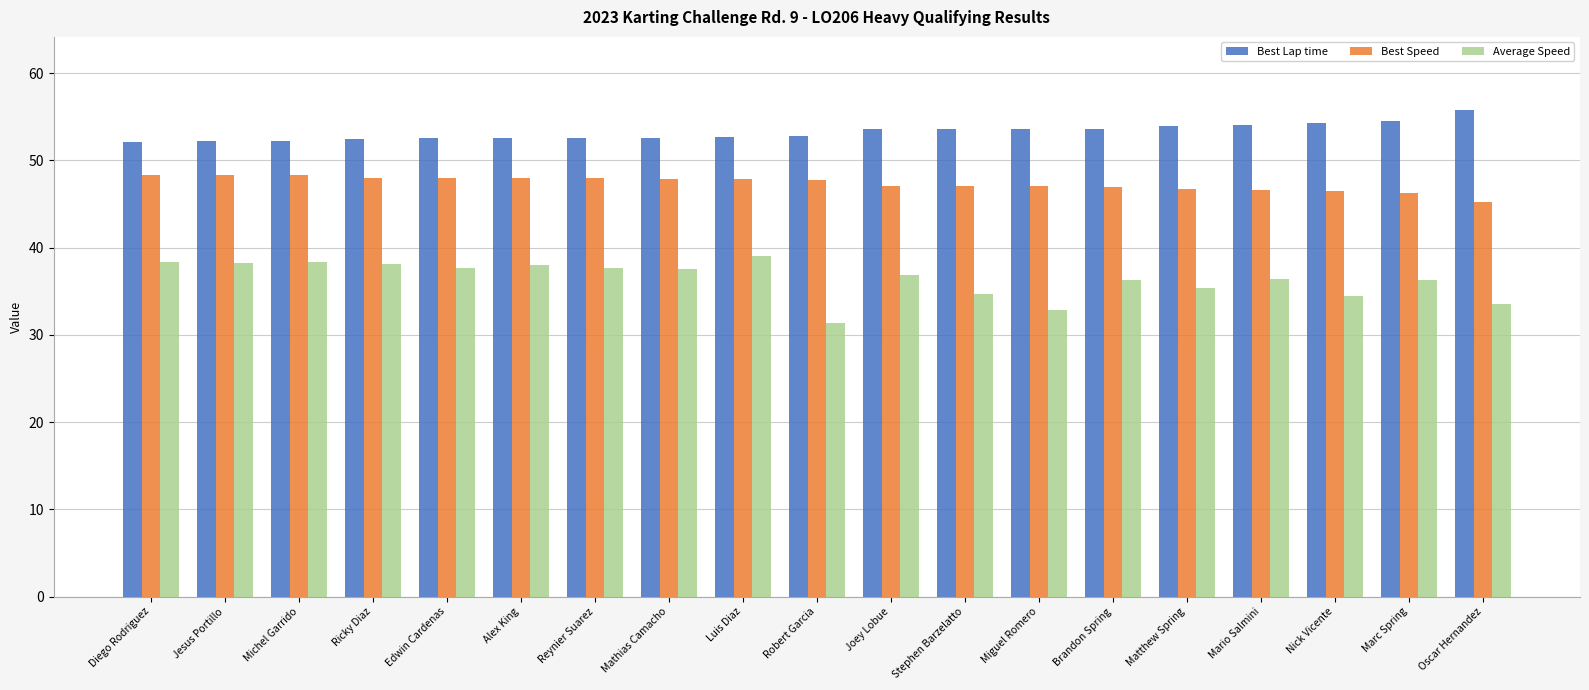

Does the chart contain any negative values?

No